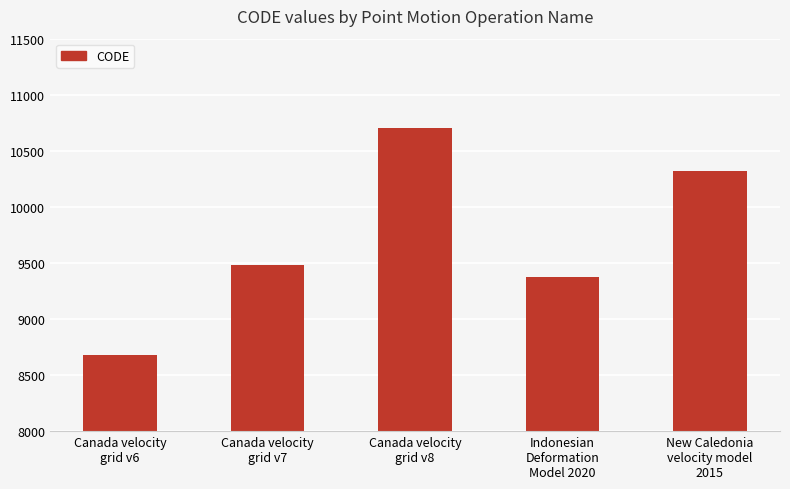

Which label corresponds to the smallest value in the chart?

Canada velocity
grid v6